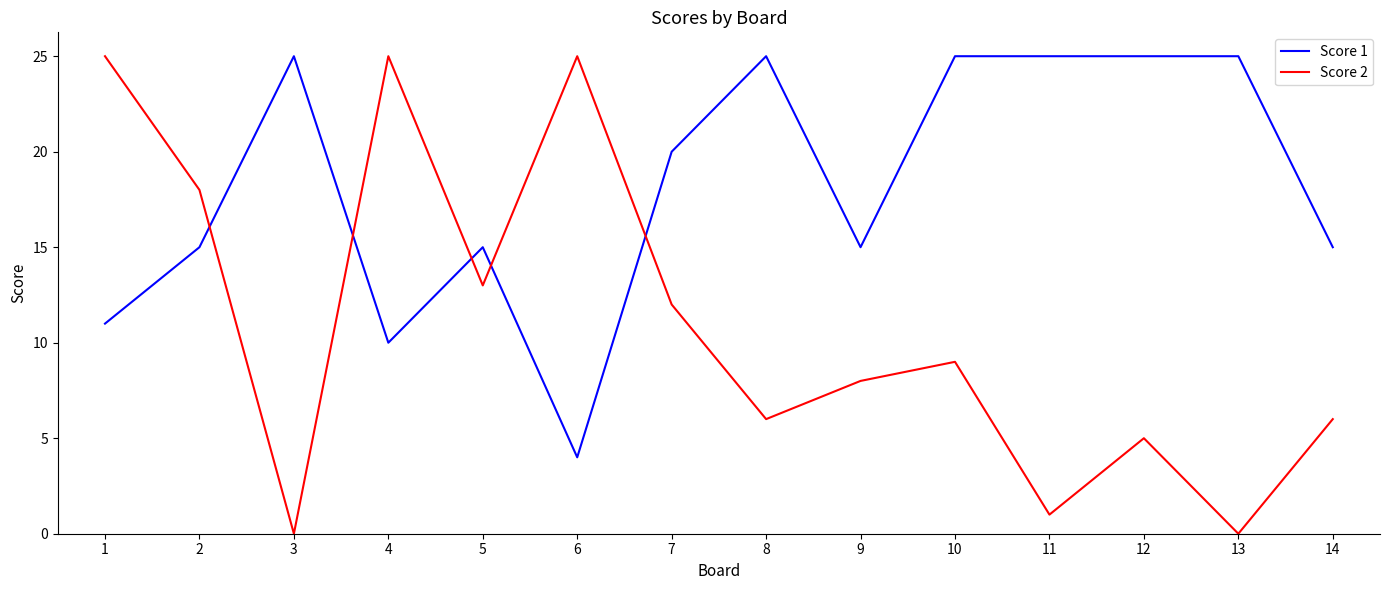

At which label does Score 1 first exceed 20?

3